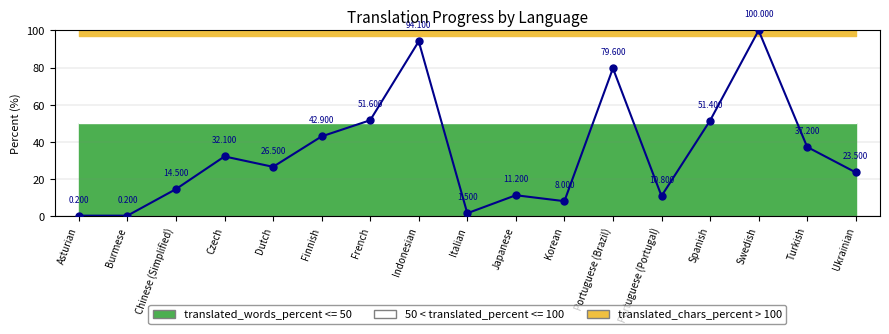

Does the chart have visible grid lines?

Yes